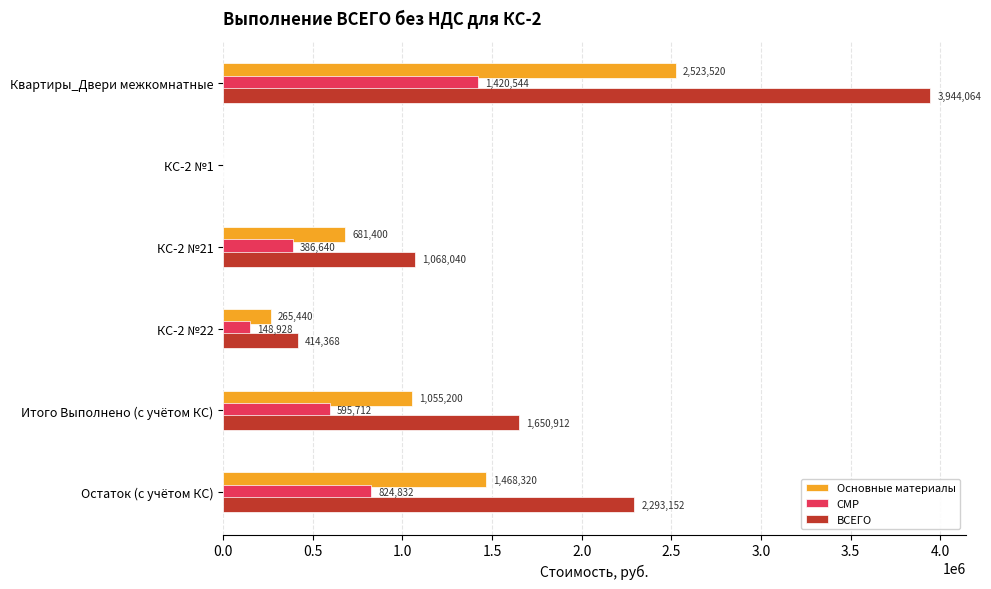

Between КС-2 №21 and Итого Выполнено (с учётом КС), which series saw the biggest shift?

ВСЕГО